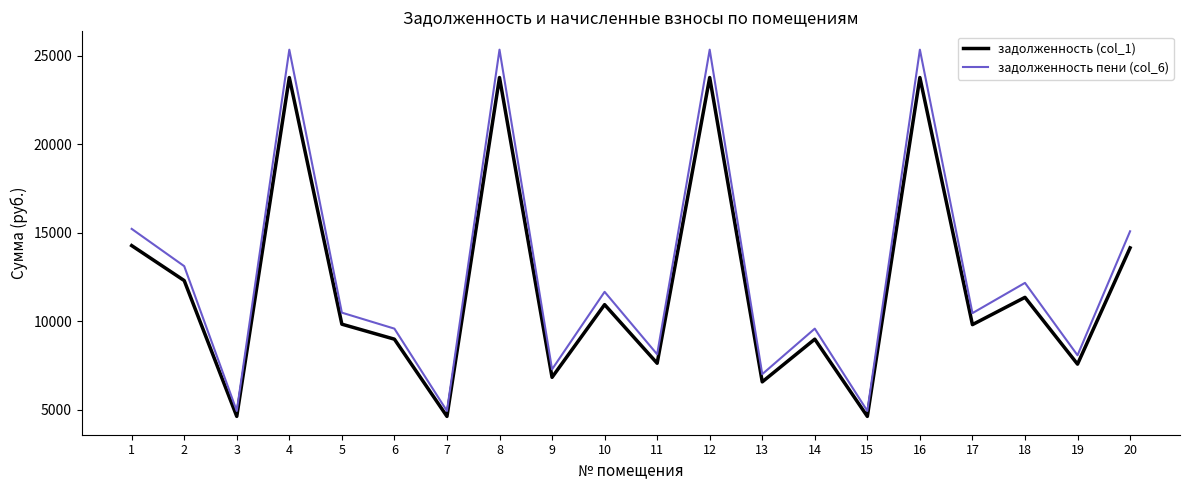

Between 1 and 3, which series saw the biggest shift?

задолженность пени (col_6)